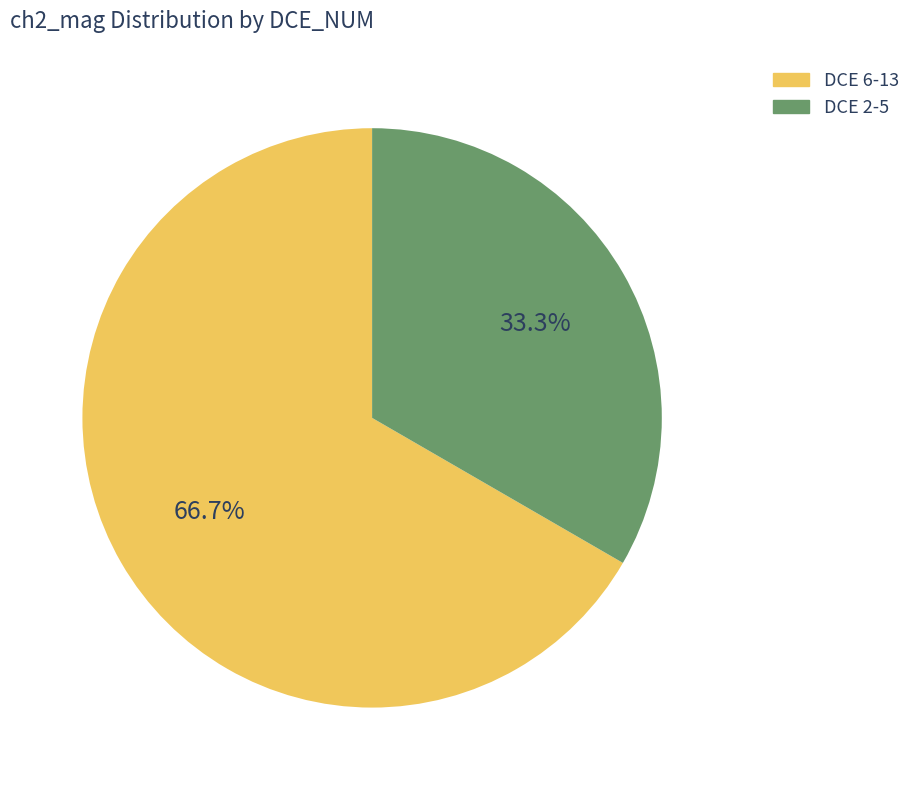

What is the smallest slice in the pie chart?

DCE 2-5